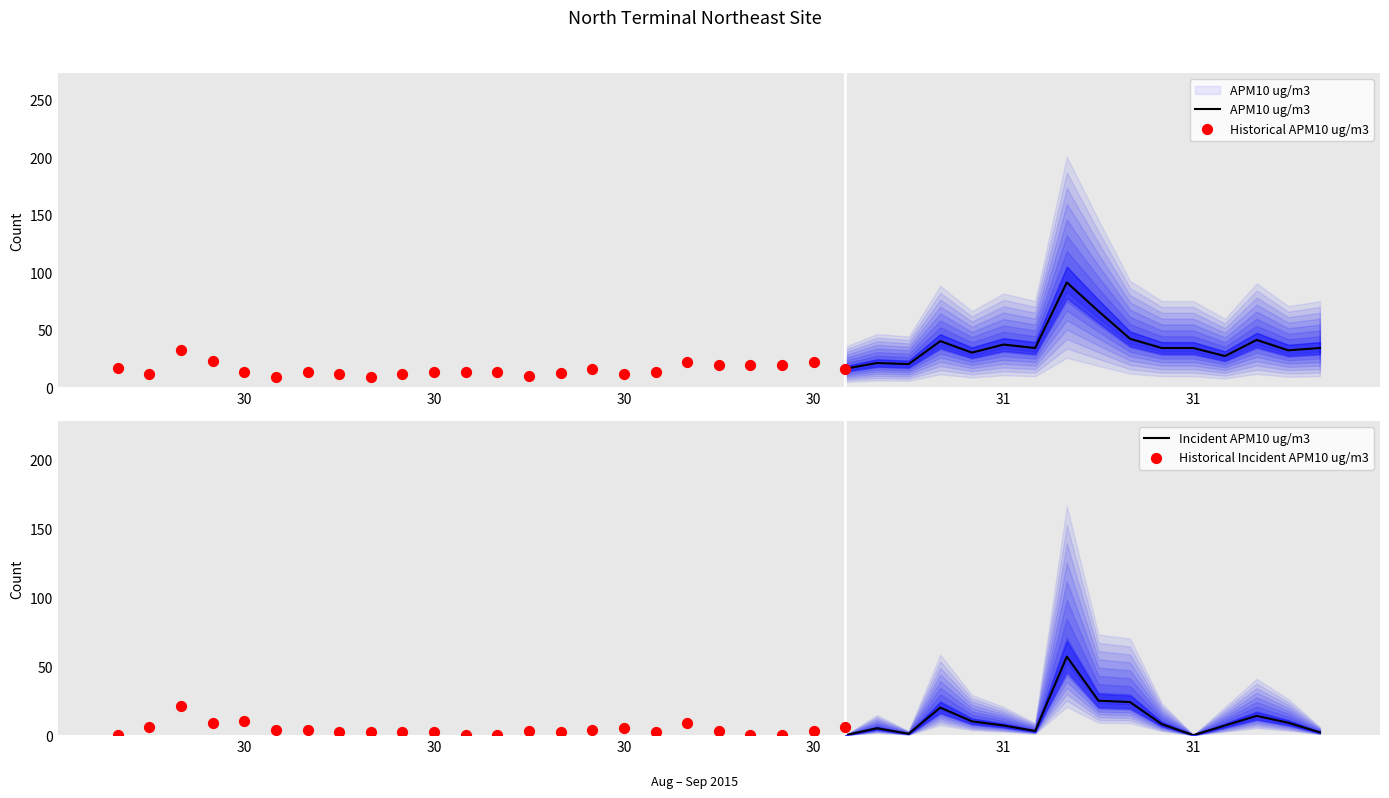

What is the ratio of the value at 2015-08-30 16:00:00 to the value at 2015-08-30 09:00:00?

1.0